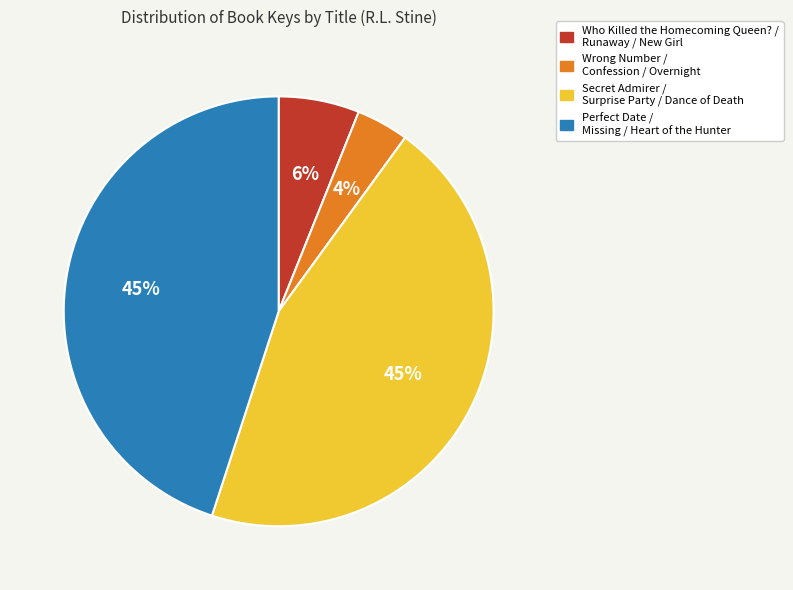

Does Who Killed the Homecoming Queen? / Runaway / New Girl account for over 50% of the chart?

No